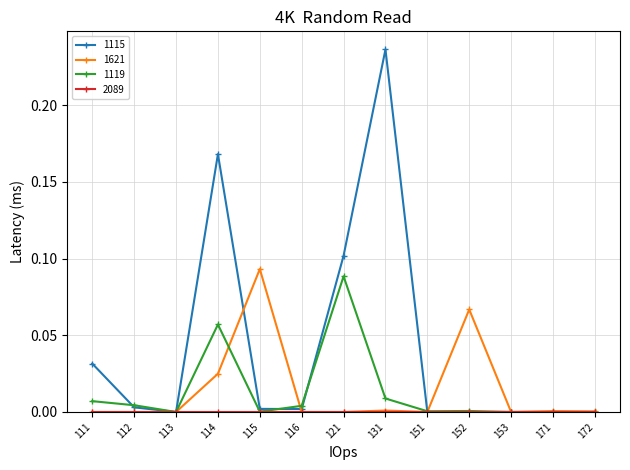

Between 113 and 114, which series saw the biggest shift?

1115